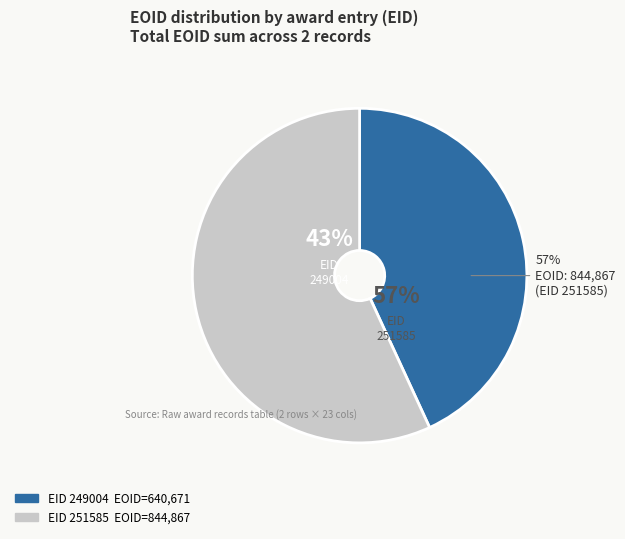

Is it true that 251585 is 63% of the pie?

False